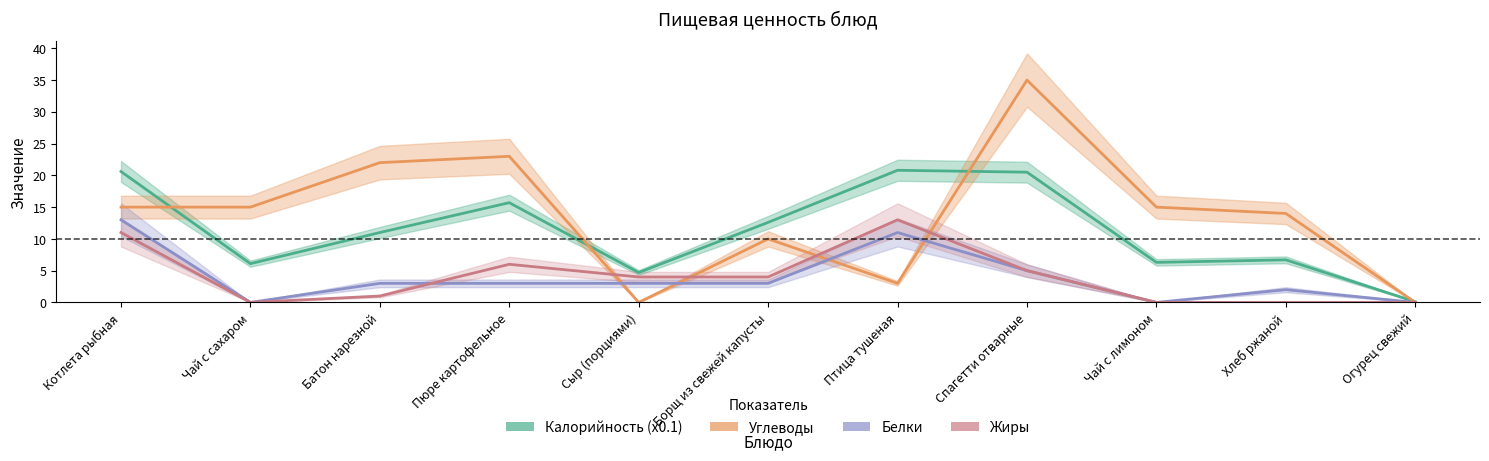

At which label is Калорийность (x0.1) closest to 10?

Батон нарезной